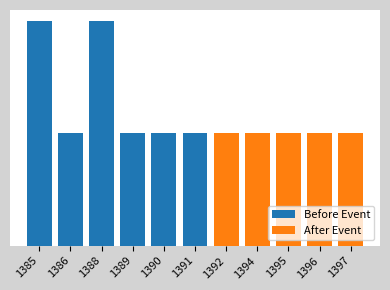

Are the bars horizontal?

No